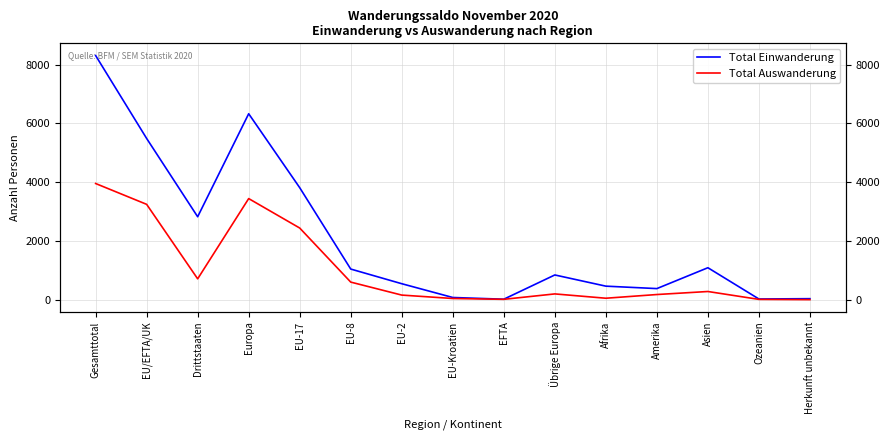

How many lines are shown in the chart?

2